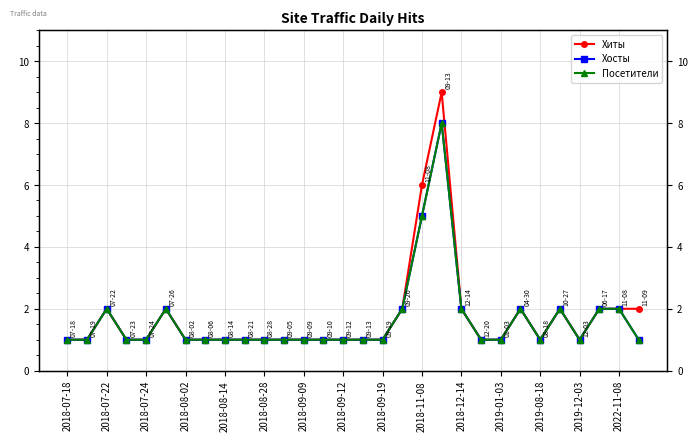

True or false: Хосты and Посетители cross at least once.

False